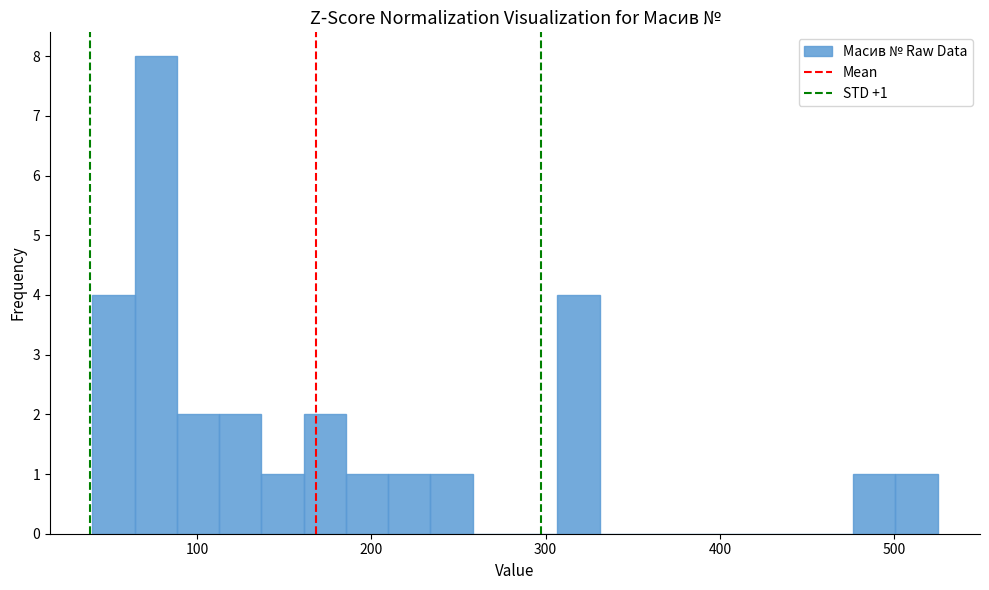

Around what value on the x-axis is the tallest bar? Give the approximate position of its centre, as read against the axis.

80